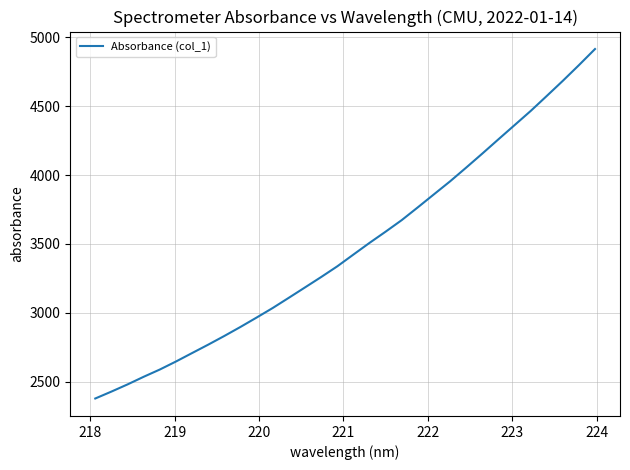

What is the greatest value displayed?

4915.1